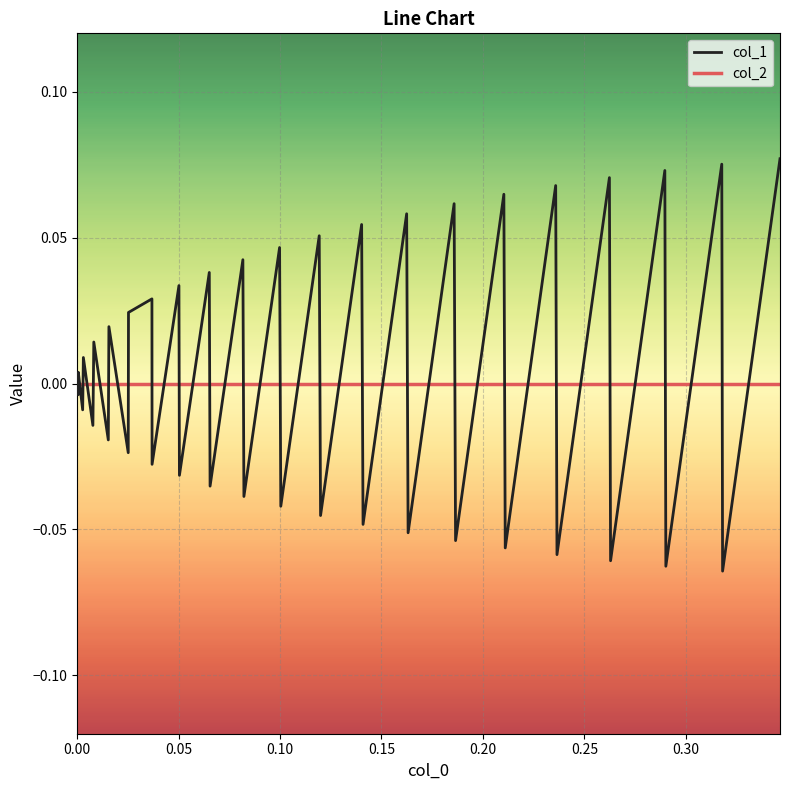

List the series in order of their peak value, highest first.

col_1, col_2